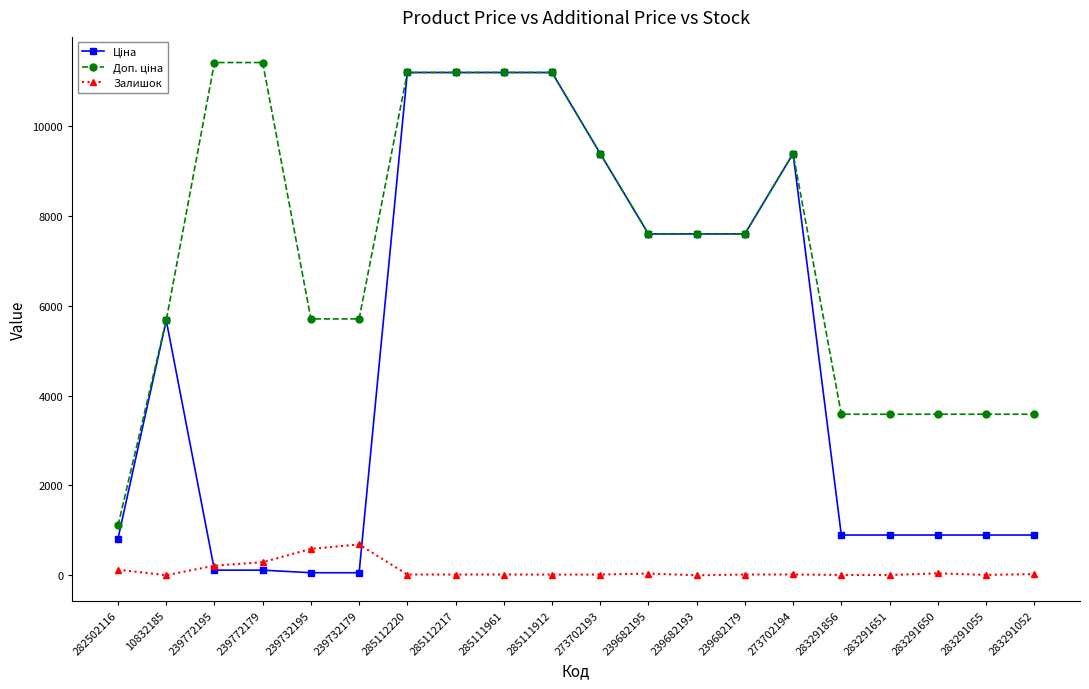

At how many categories does at least one series exceed 7307?

11